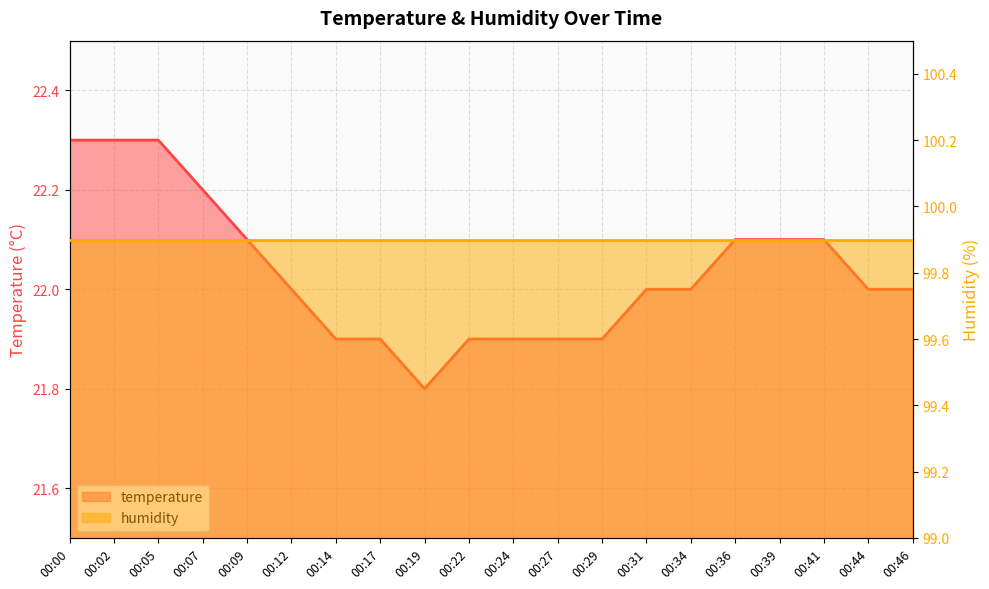

What is the difference between the values at 00:34 and 00:00?

0.3